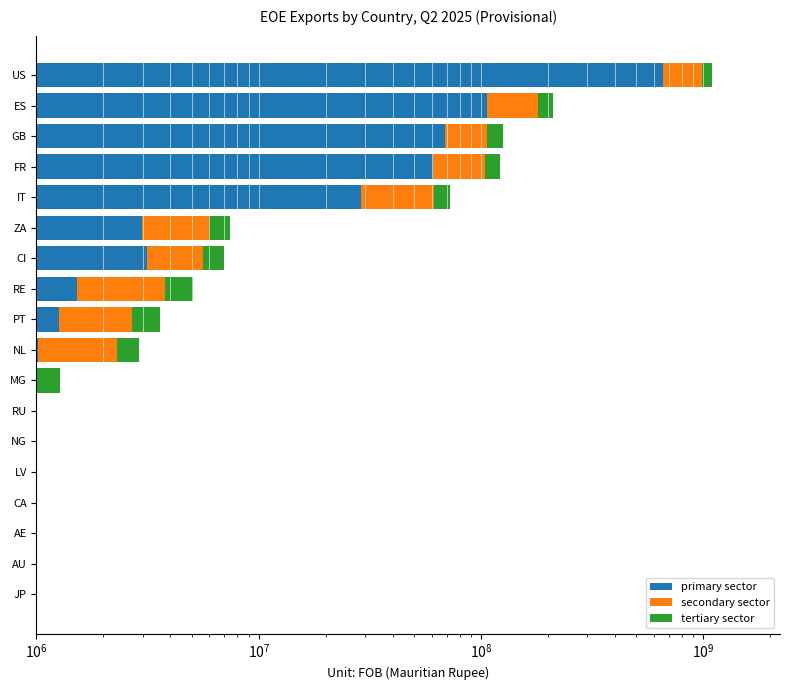

Reading left to right, list all the values displayed in this chart.

primary sector: 885.0	138000.0	133414.4	153514.0	208546.1	181097.7	305154.8	254947.0	1011000.2	1259029.1	1518158.7	3142411.2	2979932.0	28851337.2	61023402.0	68810466.5	105834202.5	658004319.0
secondary sector: 1327.5	120750.0	152473.6	134324.8	208546.1	271646.5	267010.5	701104.2	1299857.4	1438890.4	2277238.1	2444097.6	2979932.0	32457754.4	42716381.4	37532981.7	74083941.8	329002159.5
tertiary sector: 737.5	86250.0	95296.0	95946.2	178753.8	150914.7	190721.8	318683.8	577714.4	899306.5	1265132.2	1396627.2	1489966.0	10819251.4	18307020.6	18766490.8	31750260.8	109667386.5